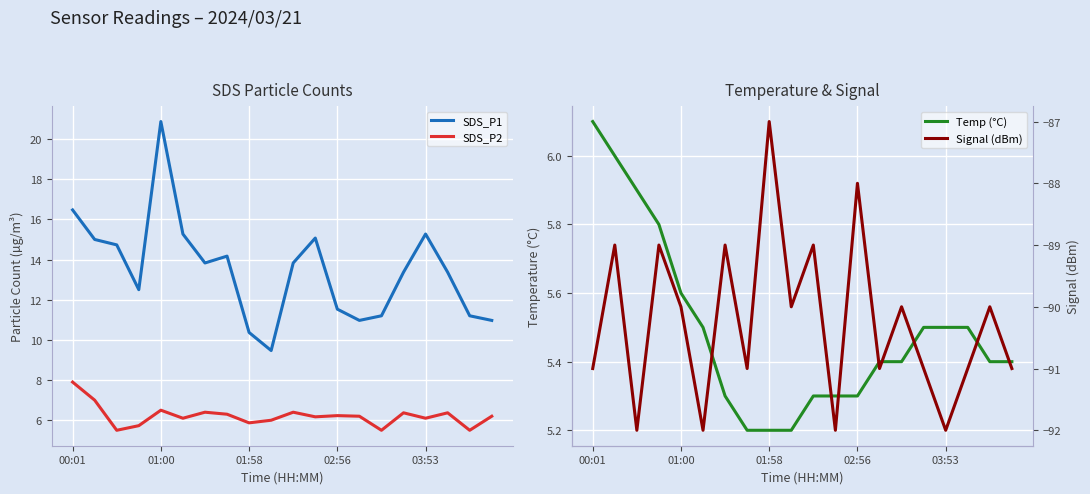

After their last crossing, which series has the higher values: Temp (°C) or SDS_P2?

SDS_P2